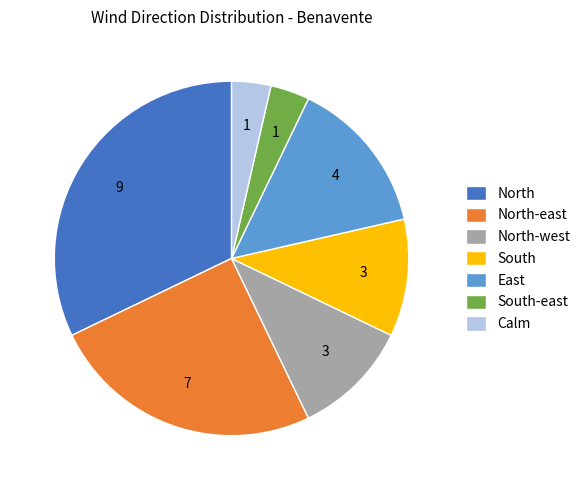

Approximately how many times larger is the value at Calm compared to South?

0.3